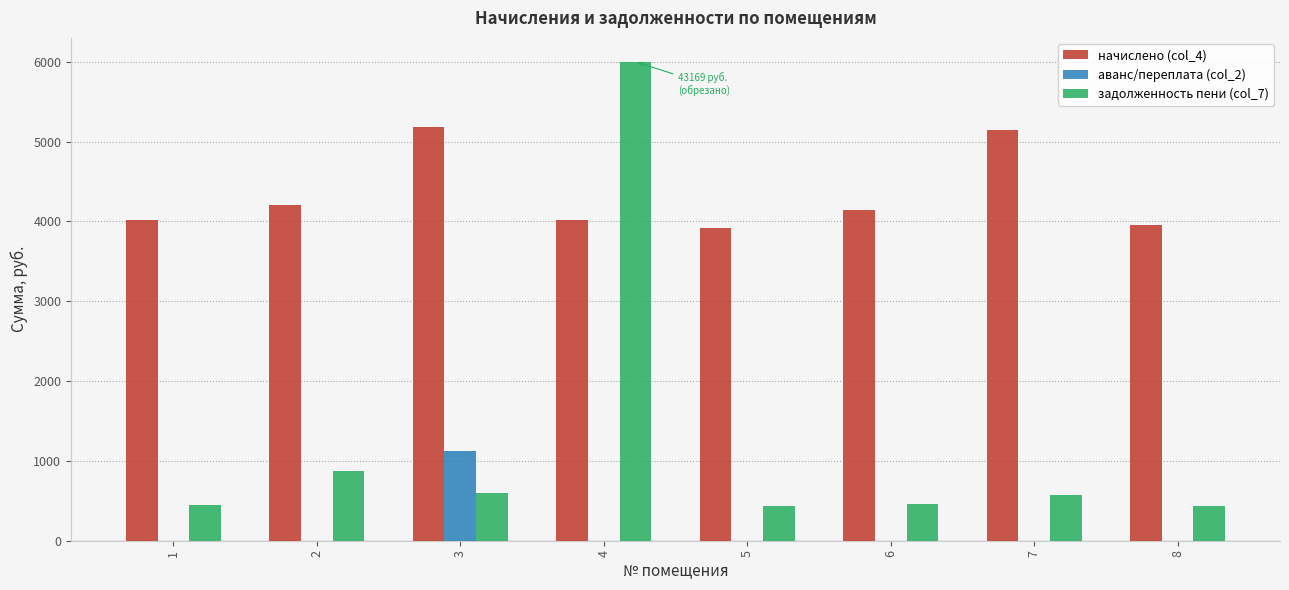

What is the maximum value shown in the chart?

6000.0